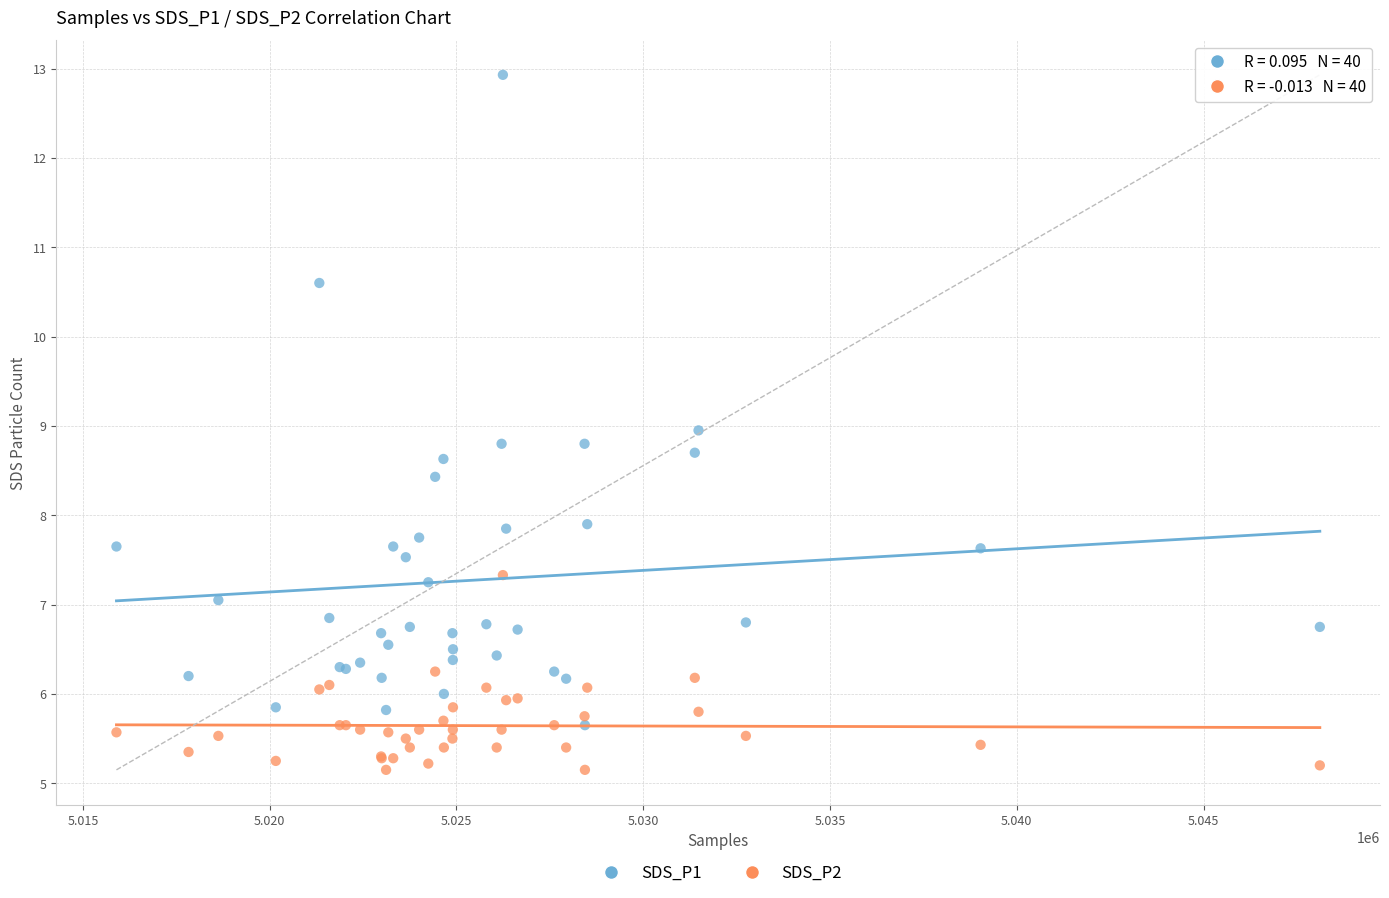

What is the X range (max minus min) for the scatter plot?

32214.0